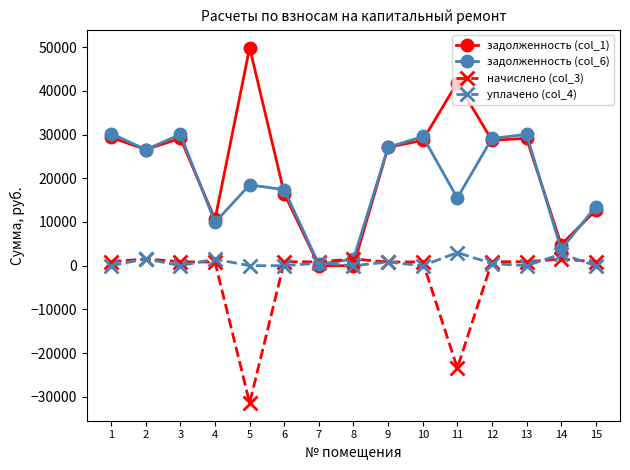

Which series has the largest total across all categories?

задолженность (col_1)